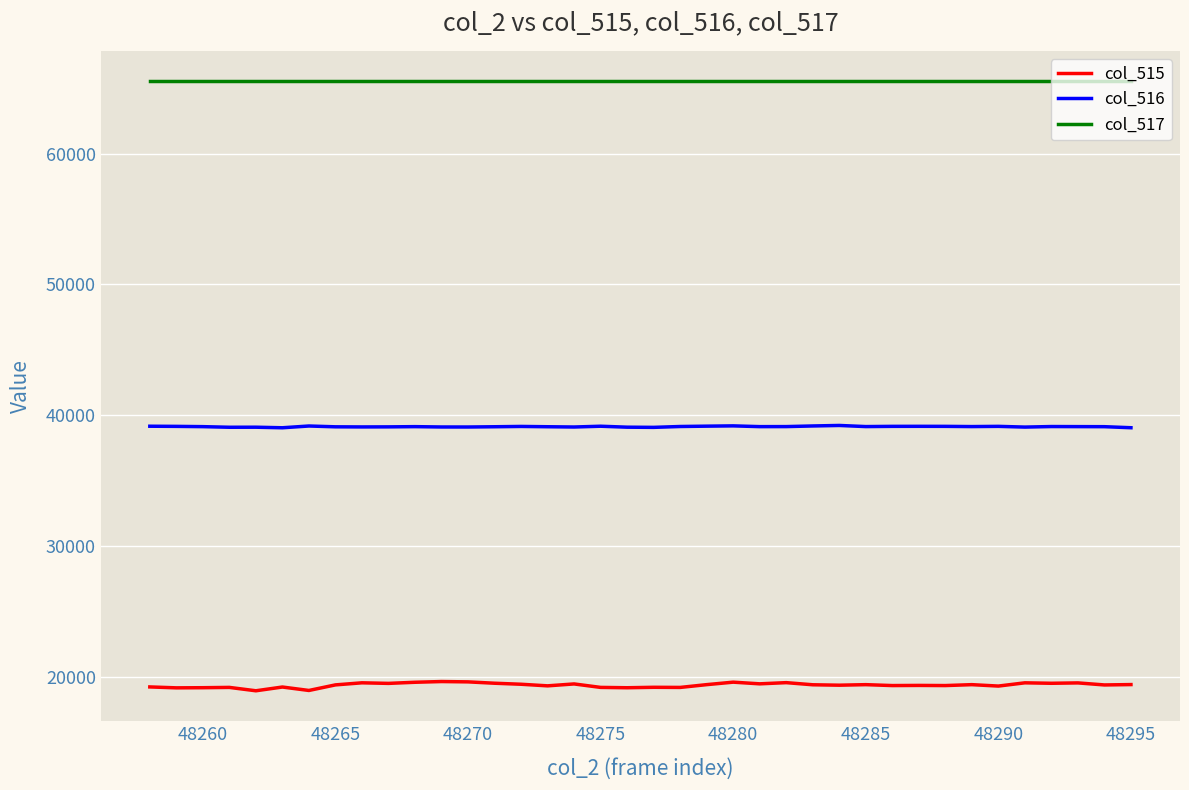

List the series in order of their peak value, lowest first.

col_515, col_516, col_517